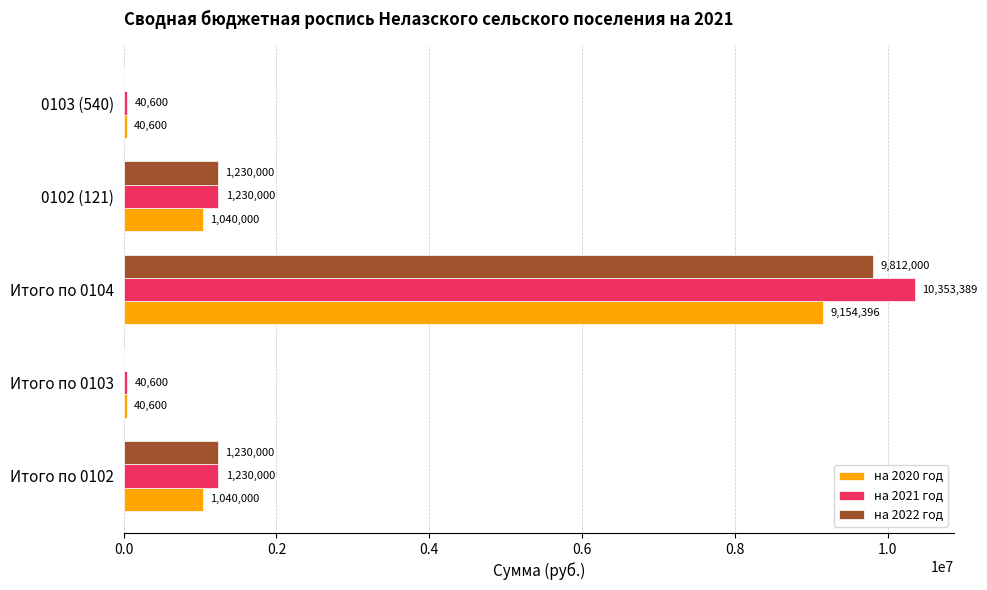

How many data points does each series have?

5